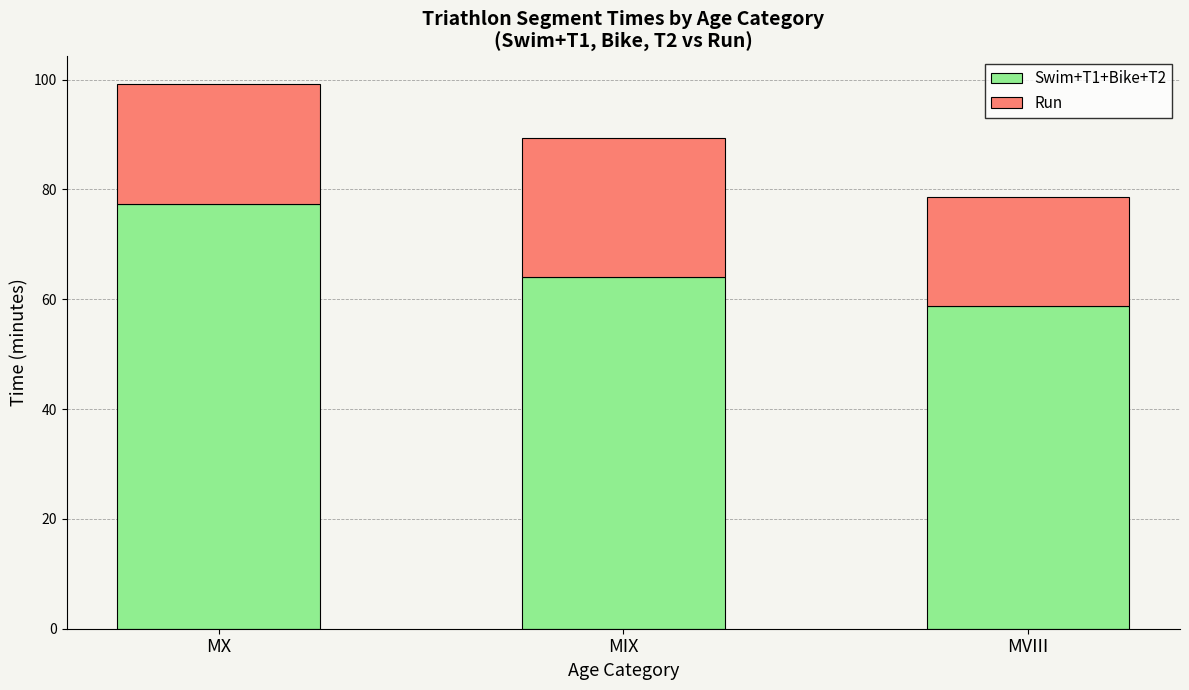

Are the bars grouped side by side (vs. stacked)?

No